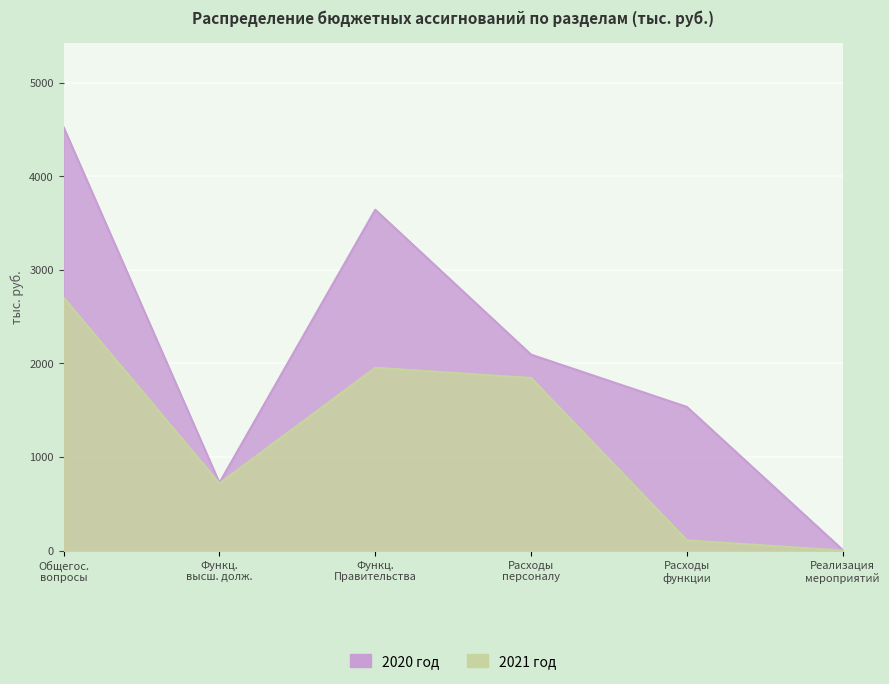

At Реализация мероприятий, list the series in order from largest to smallest.

2020 год, 2021 год